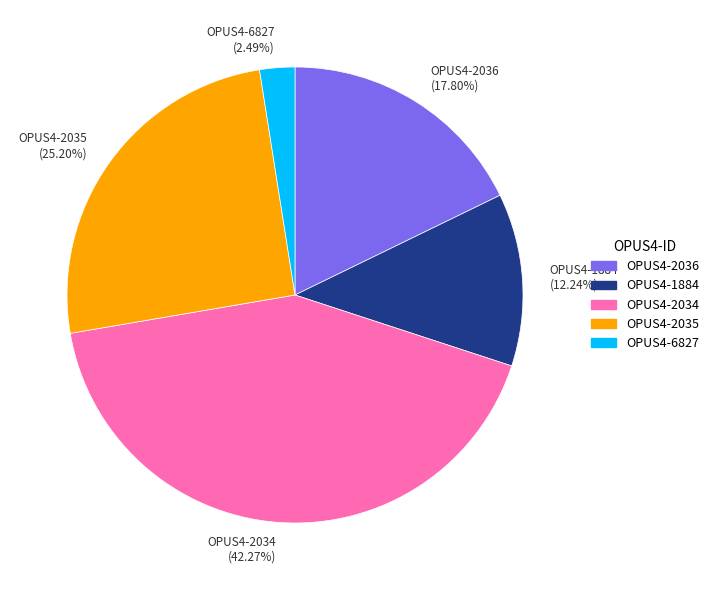

Rank the categories by value from highest to lowest.

OPUS4-2034, OPUS4-2035, OPUS4-2036, OPUS4-1884, OPUS4-6827